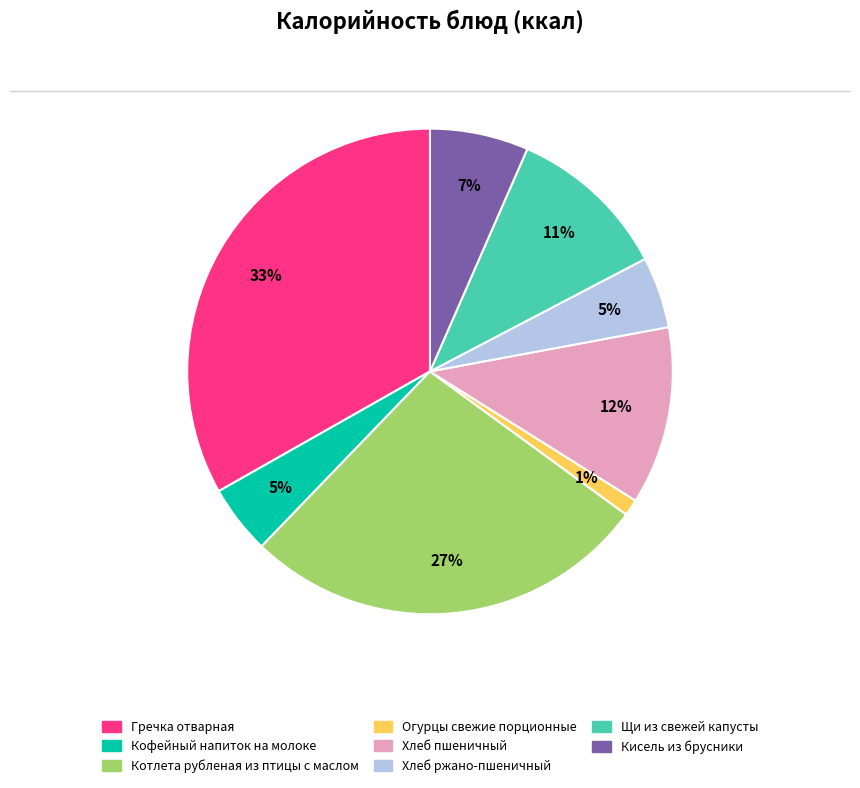

True or false: Огурцы свежие порционные accounts for 15% of the total.

False